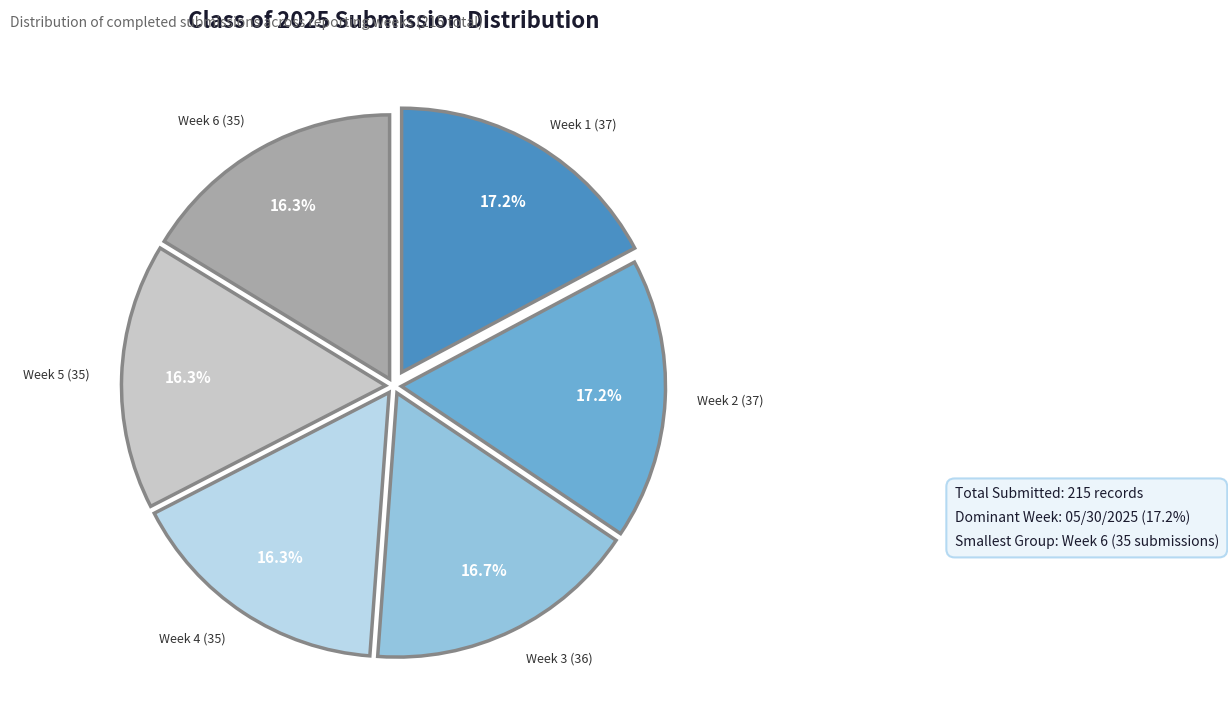

What is the ratio of the value at Week 4 (35) to the value at Week 3 (36)?

1.0